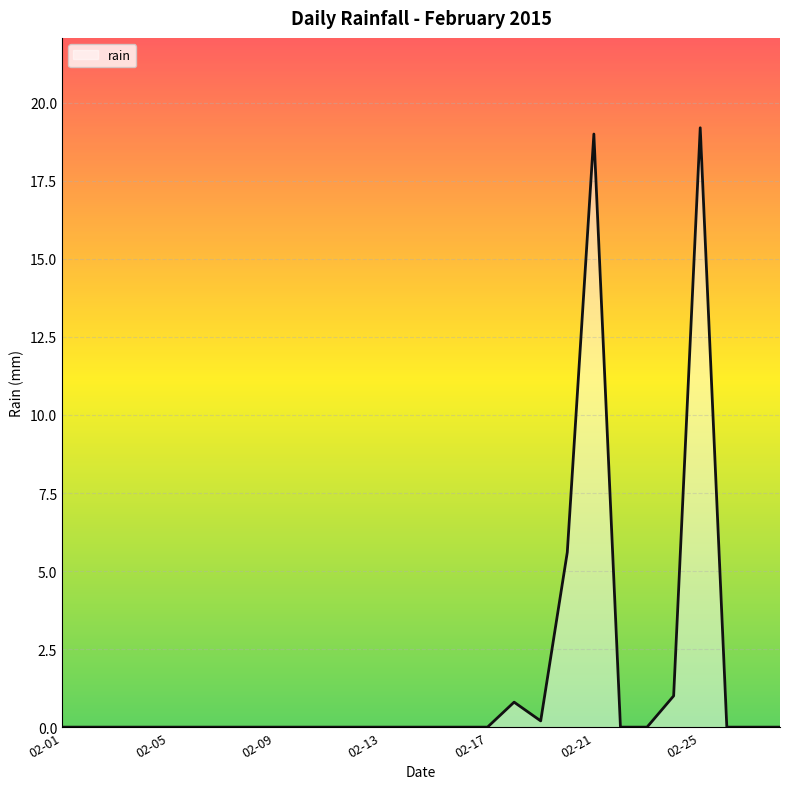

What is the difference between the maximum and minimum values?

19.2